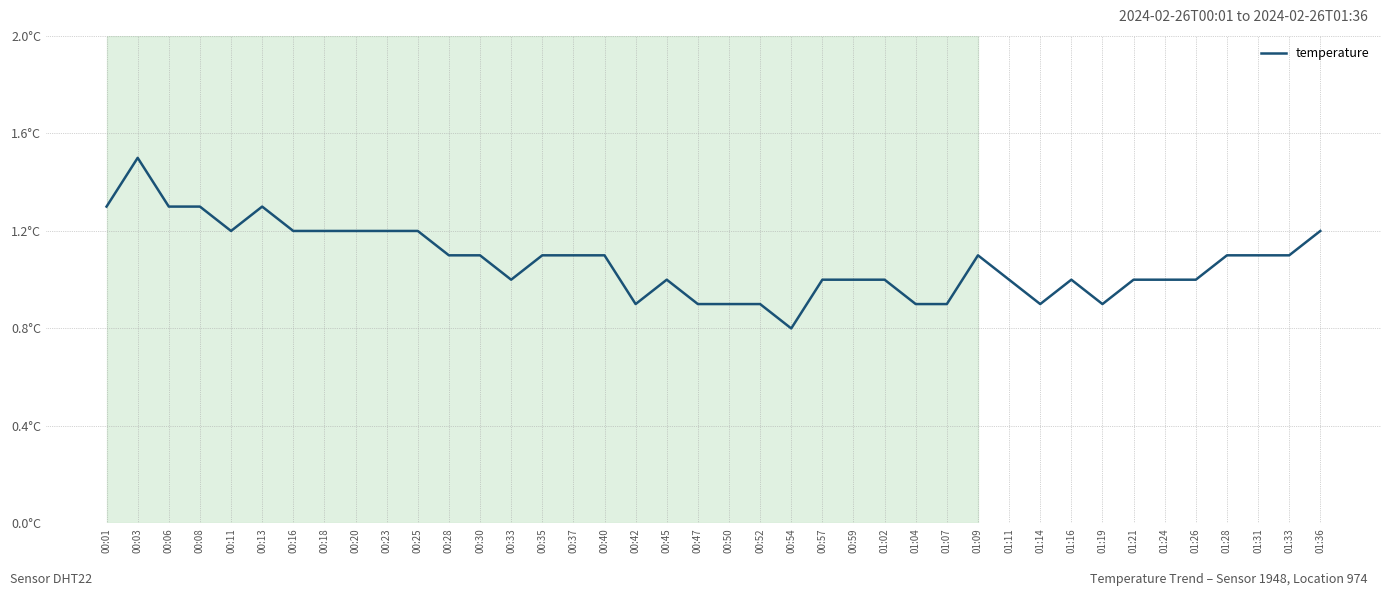

Does the chart display data point markers on the line(s)?

No